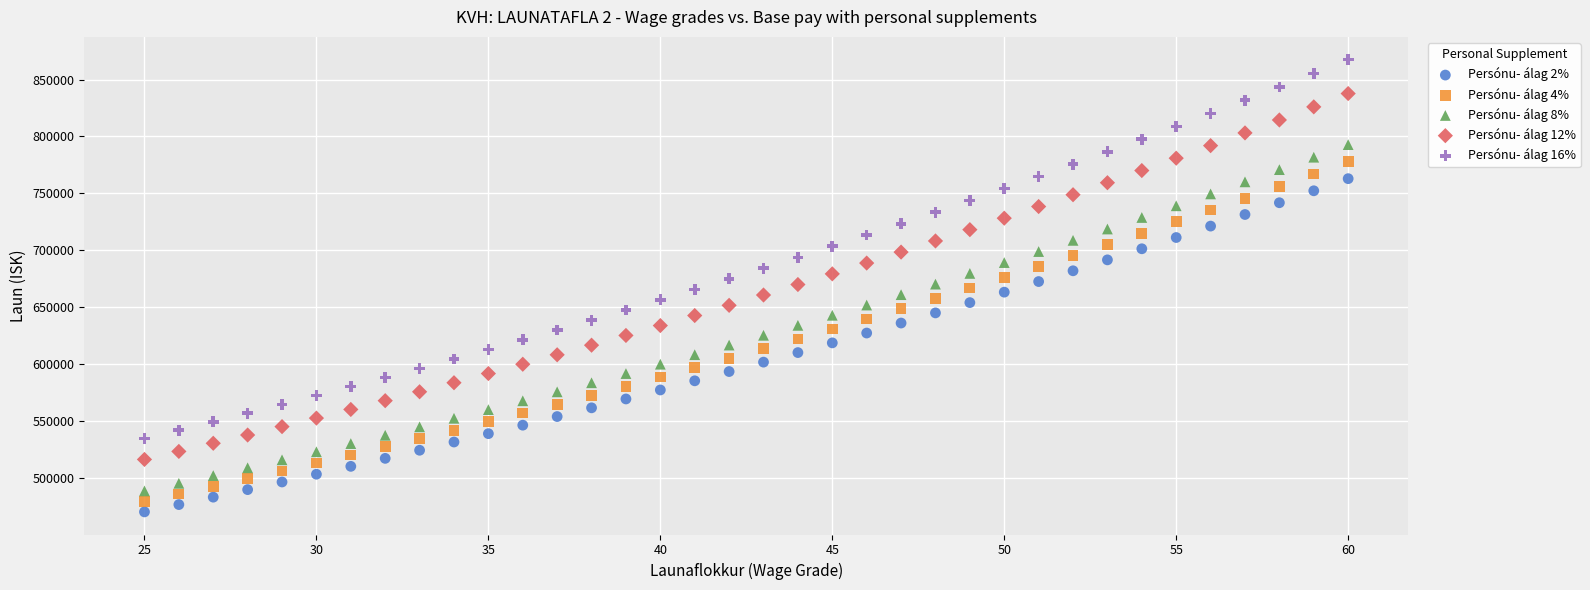

Which series reaches the minimum Y coordinate?

Persónu- álag 2%